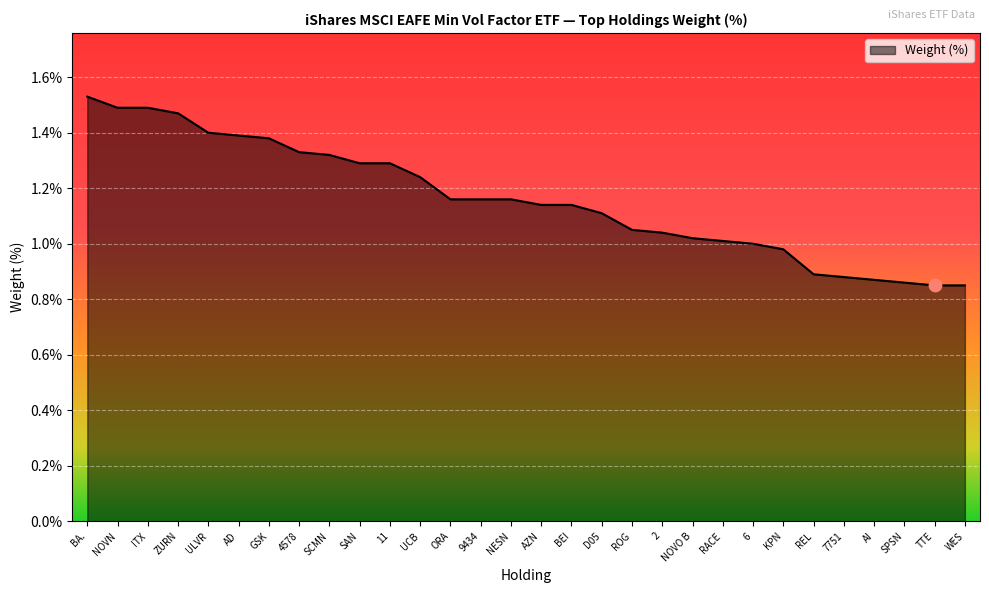

What is the change in value from AZN to AI?

-0.3